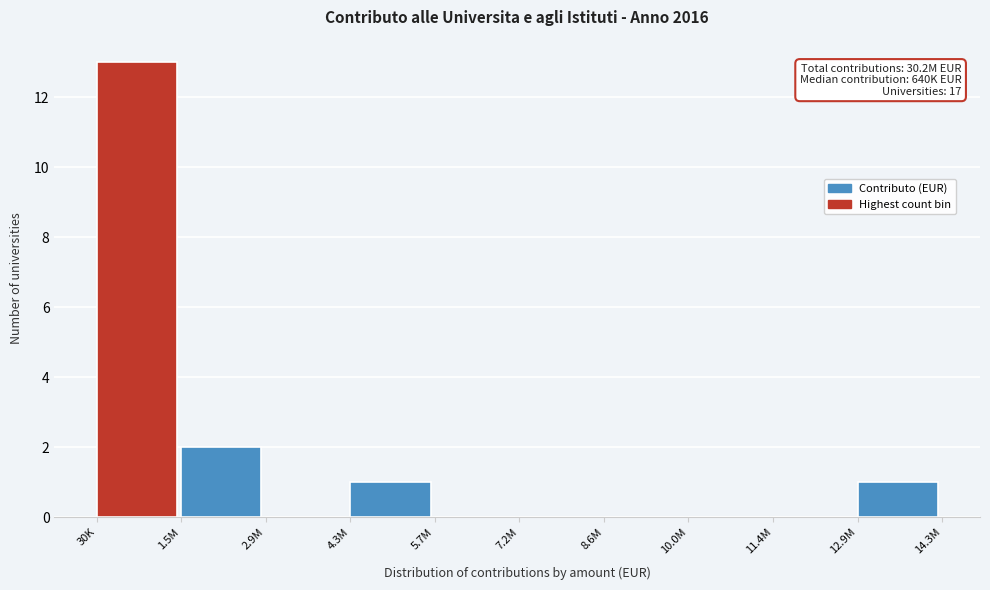

Reading right to left, what are all the values shown in this chart?

12.9M=1	11.4M=0	10.0M=0	8.6M=0	7.2M=0	5.7M=0	4.3M=1	2.9M=0	1.5M=2	30K=13